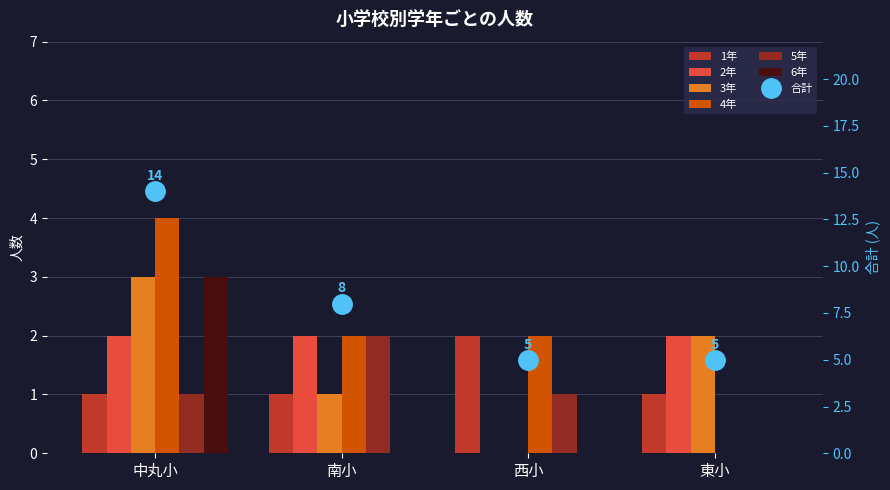

Which label corresponds to the smallest value in the chart?

西小